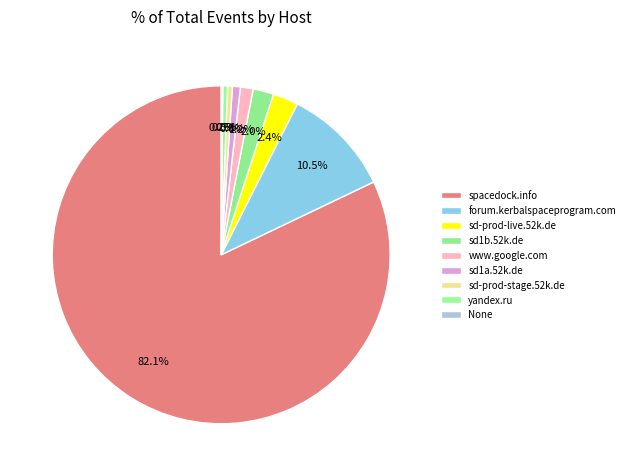

How many slices are in this pie chart?

9